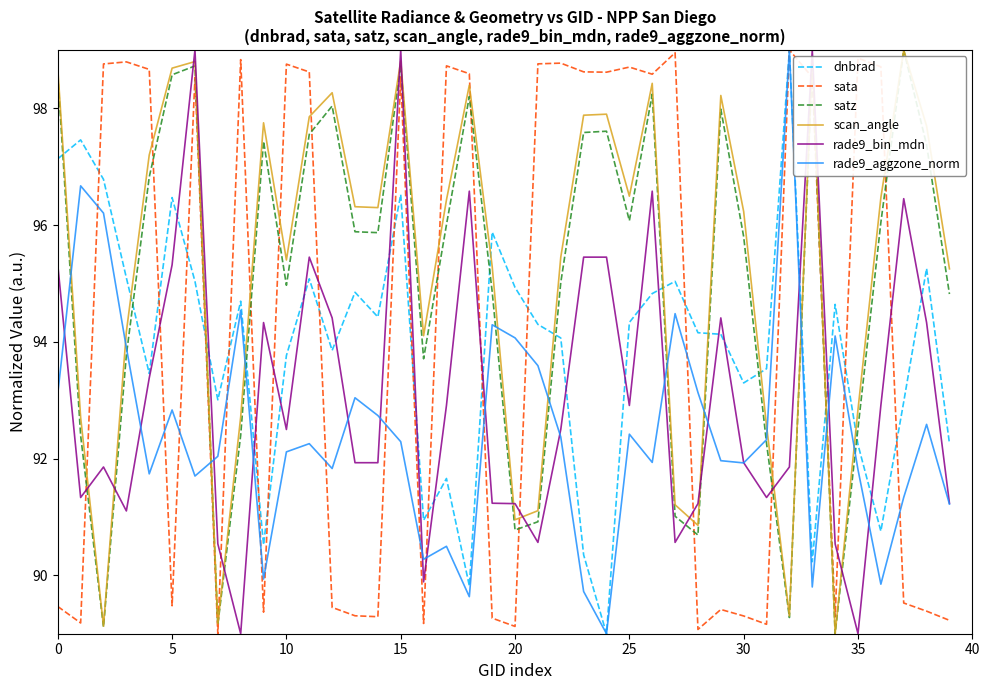

What is the minimum value shown in the chart?

89.0